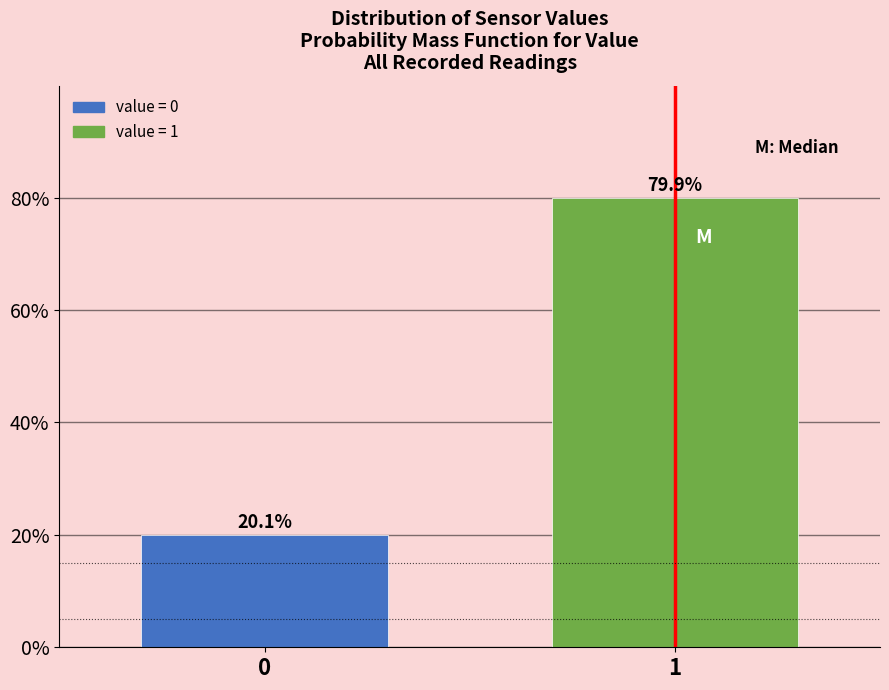

Reading left to right, transcribe all the data shown in this chart.

0=20.1	1=79.9